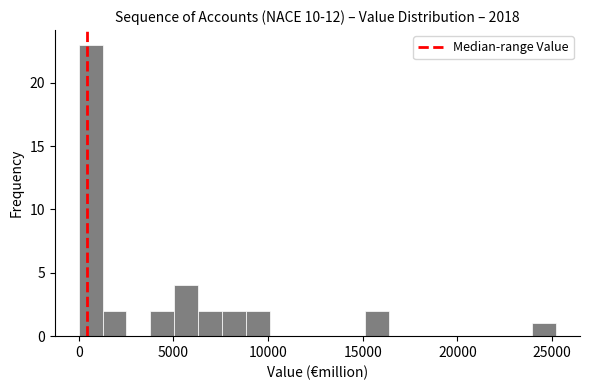

Around what value on the x-axis is the tallest bar? Give the approximate position of its centre, as read against the axis.

500